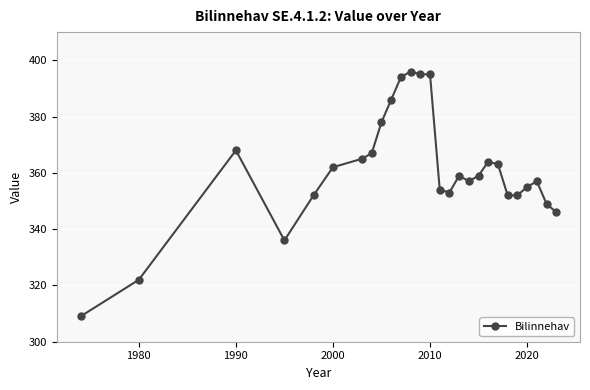

What is the maximum value shown in the chart?

396